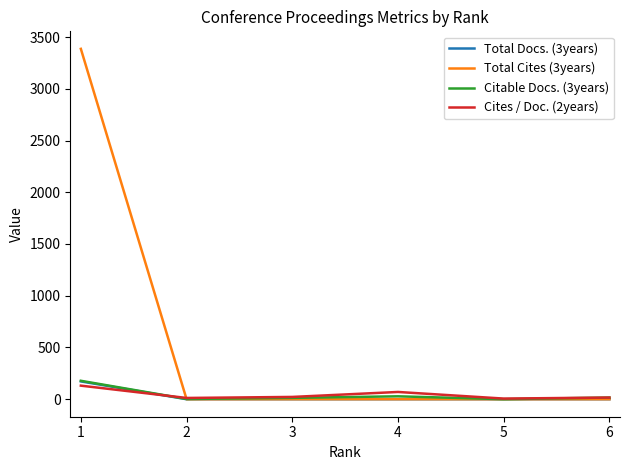

Which series has the largest range (max minus min)?

Total Cites (3years)